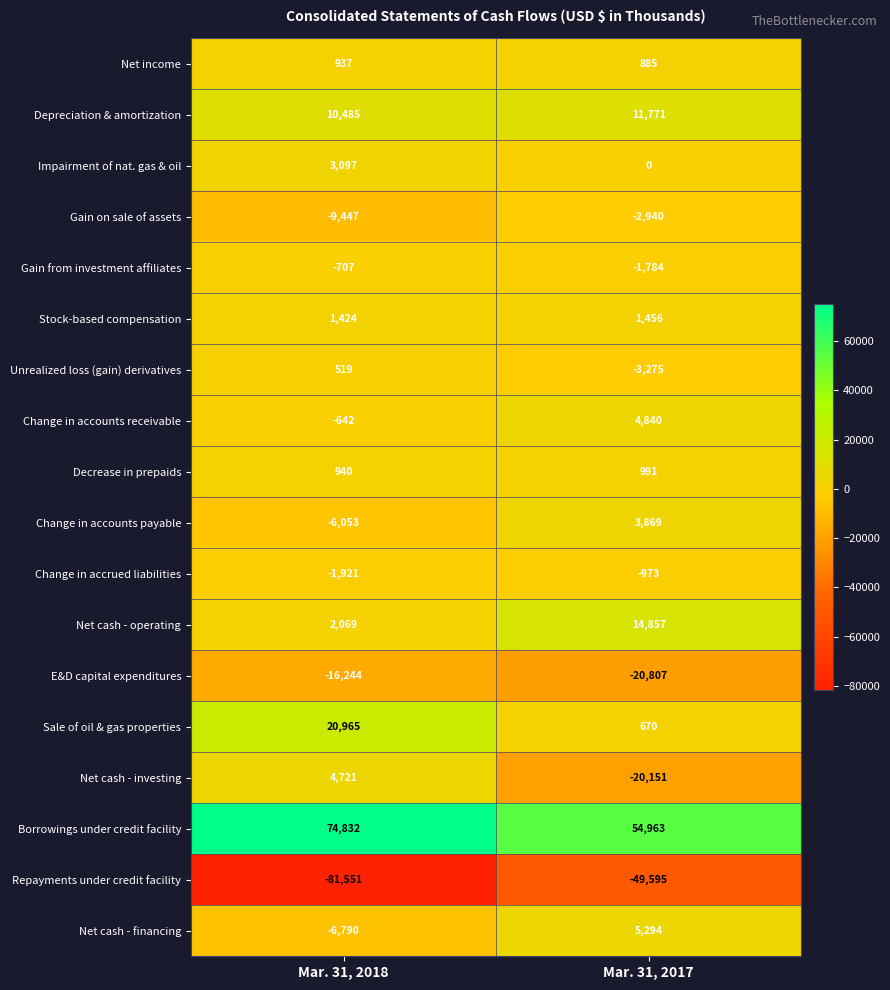

At which category does the chart reach its peak across all series?

Mar. 31, 2018